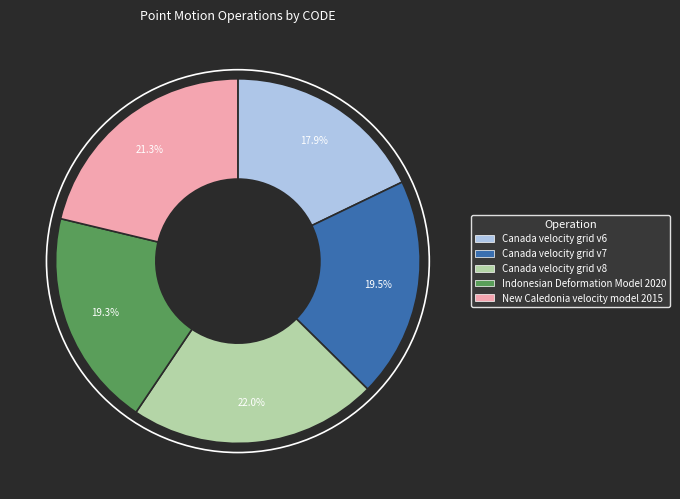

Is the sum of Canada velocity grid v6 and Canada velocity grid v7 greater than half?

No